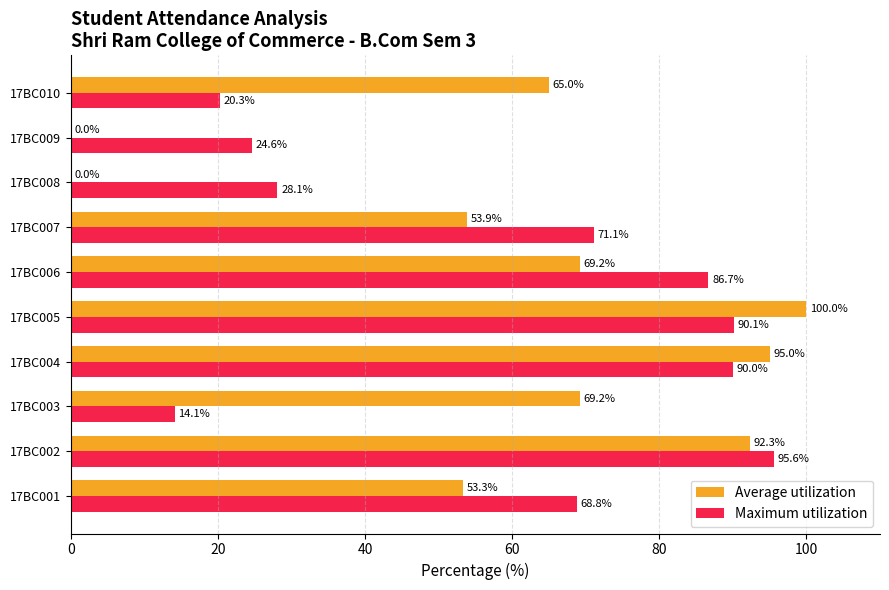

What is the approximate value of Maximum utilization at 17BC001?

68.8